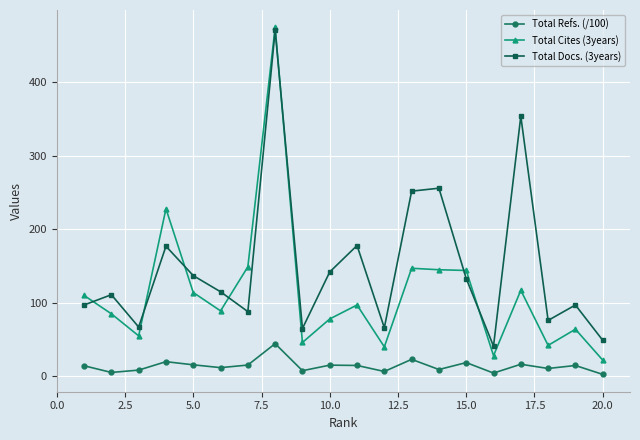

True or false: Total Docs. (3years) and Total Refs. (/100) cross at least once.

False